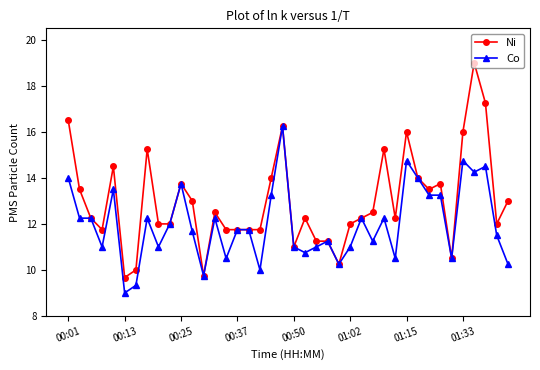

What is the value of the Ni point at the 13th from the left?

9.8